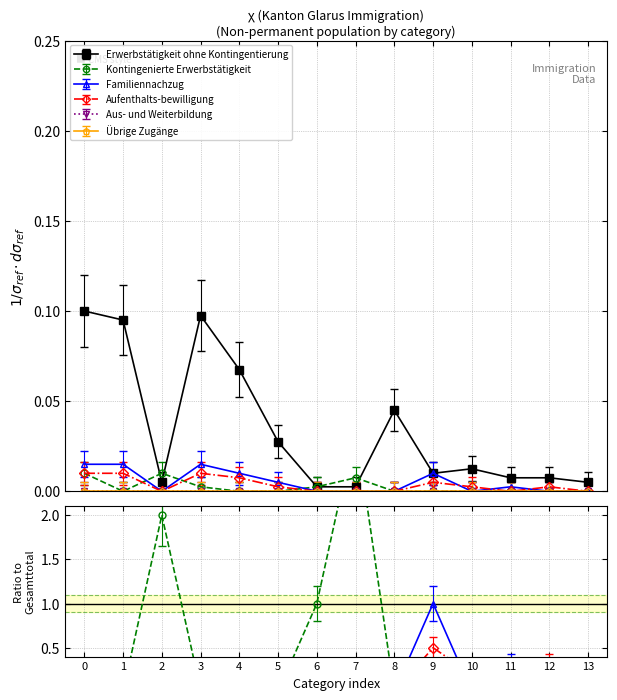

In Erwerbstätigkeit ohne Kontingentierung, how many points are higher than both neighbors (excluding endpoints)?

3